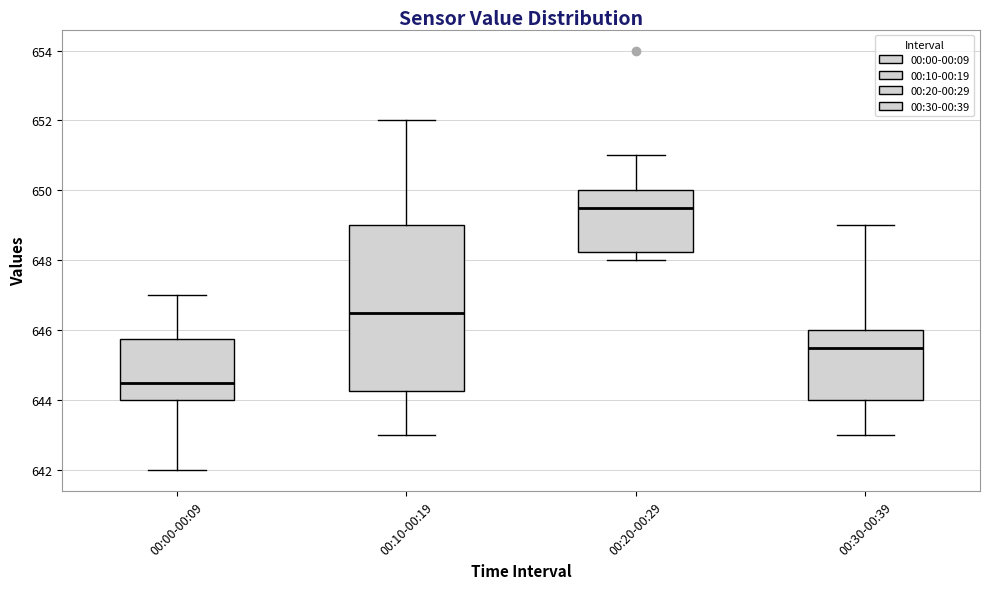

Comparing the boxes themselves (not the whiskers), which one is the tallest?

00:10-00:19